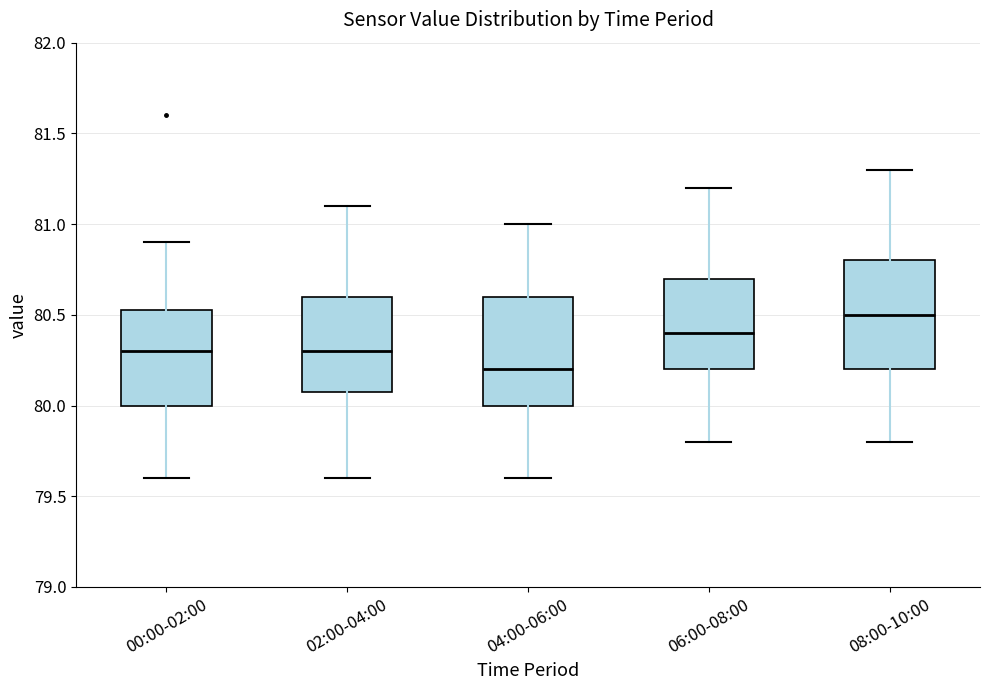

Where does the median line of the box for 08:00-10:00 sit on the y-axis? The values are not printed on the chart, so give them approximately, as read against the axis.

80.50